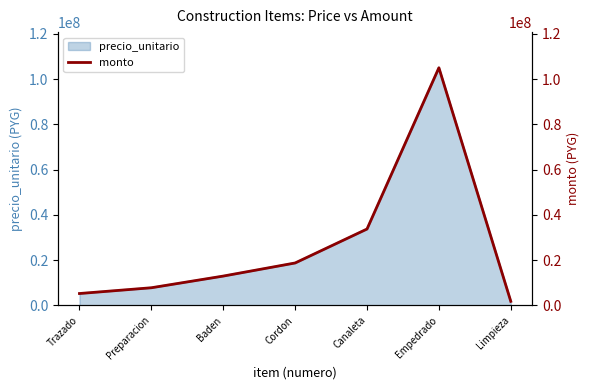

At which category does the chart reach its minimum across all series?

Limpieza